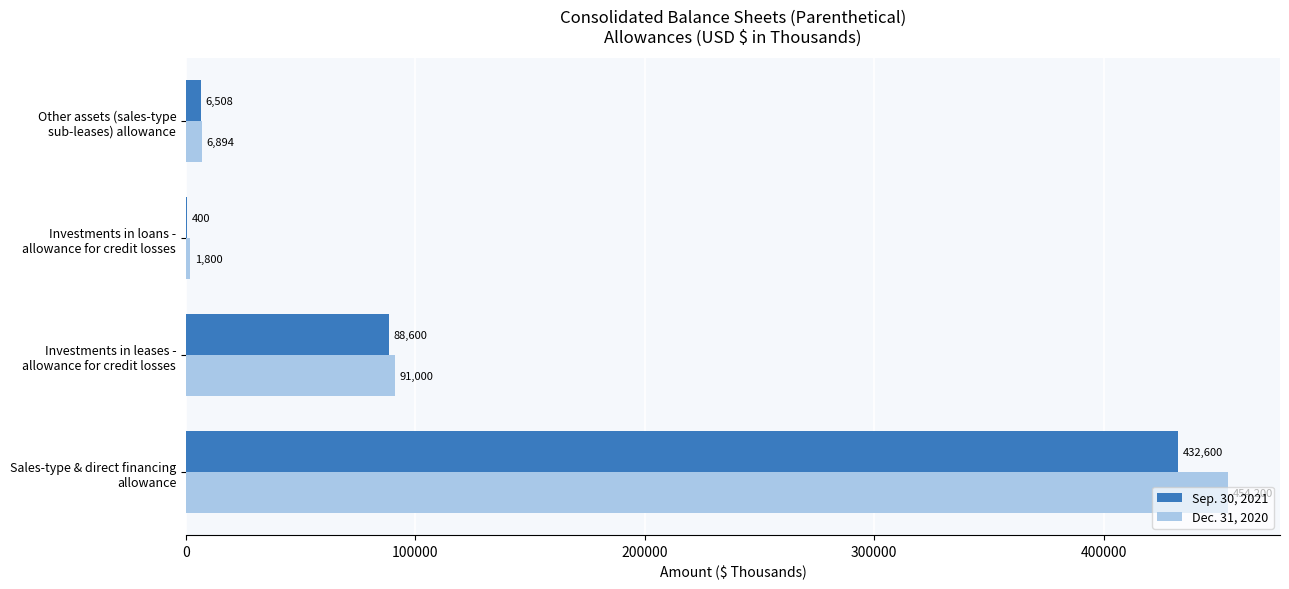

What is the highest value of the Dec. 31, 2020 series?

454200